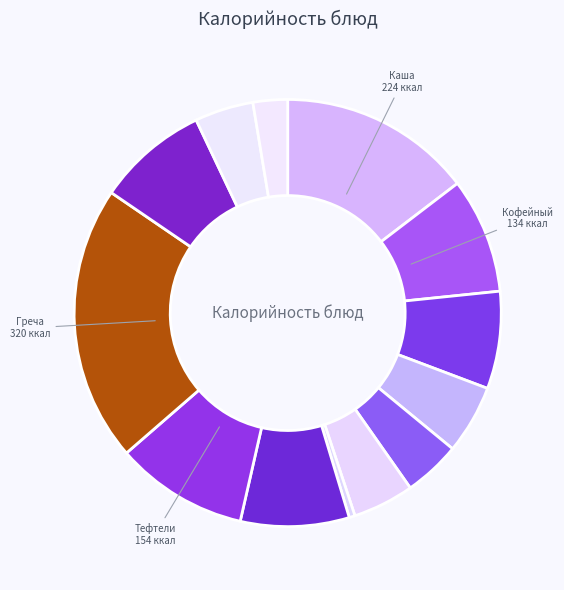

Rank the categories by value from lowest to highest.

Морковь отварная, Хлеб ржаной, Масло сливочное, Хлеб пшеничный, Фрукты свежие, Батон с джемом, Батон витаминизированный, Рассольник Ленинградский, Компот из сухофруктов, Кофейный напиток с молоком, Тефтели, Каша геркулесовая с маслом, Греча рассыпчатая